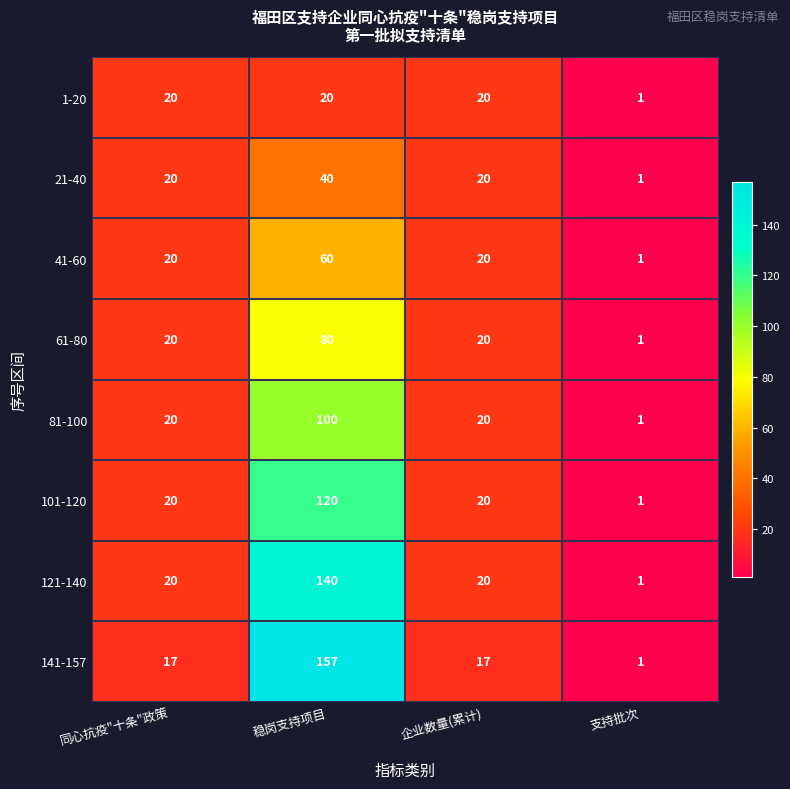

What is the difference between the highest and lowest values at 企业数量(累计)?

3